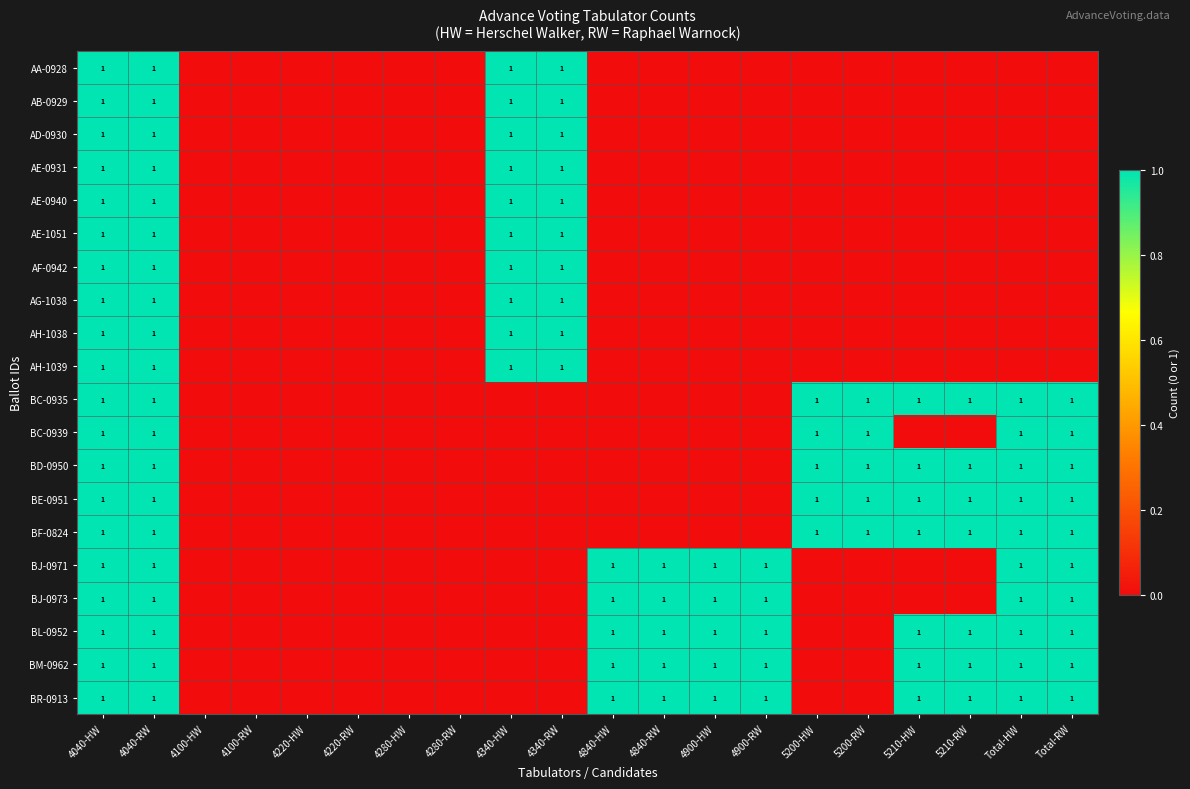

True or false: BR-0913 has a value of 1 at 4840-RW.

True